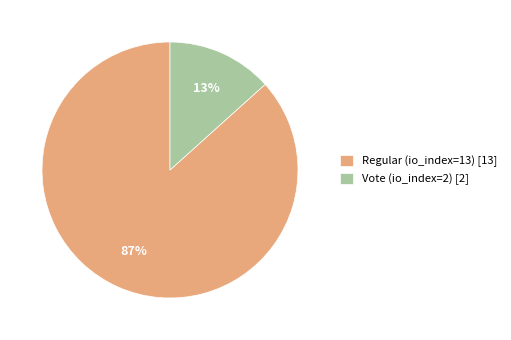

Which has a higher value, Regular (io_index=13) [13] or Vote (io_index=2) [2]?

Regular (io_index=13) [13]